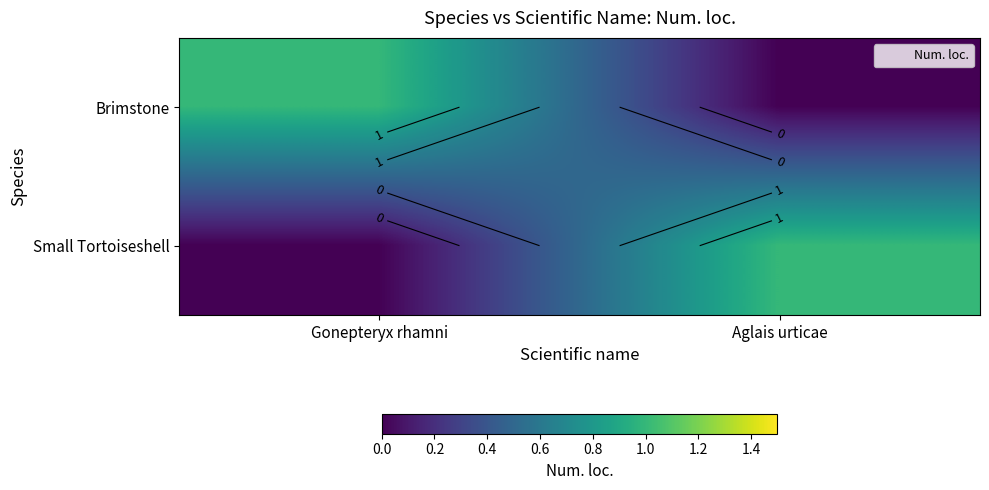

List the labels in order of Brimstone value, largest first.

Gonepteryx rhamni, Aglais urticae